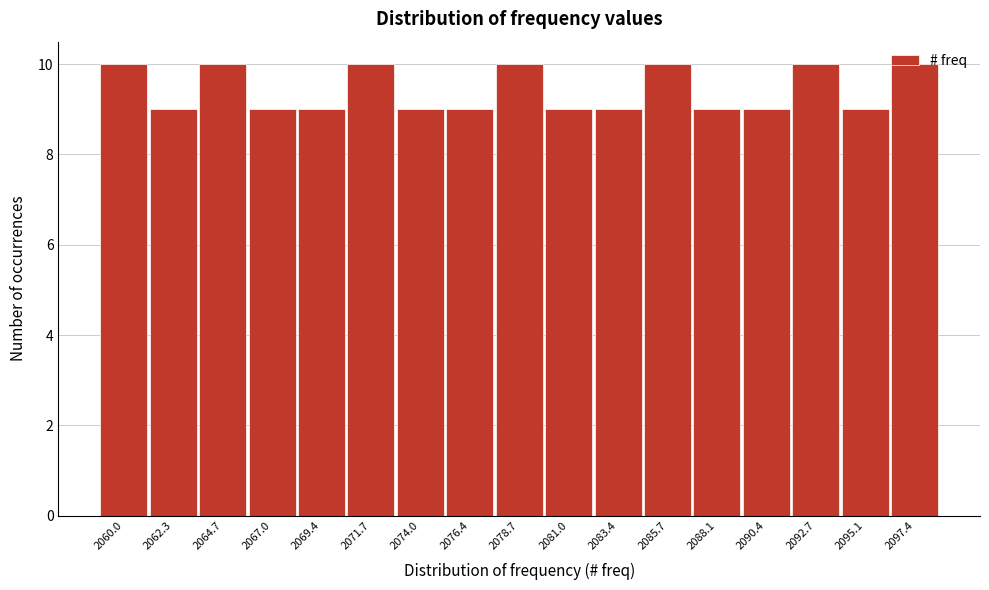

What is the sum of all values?

160